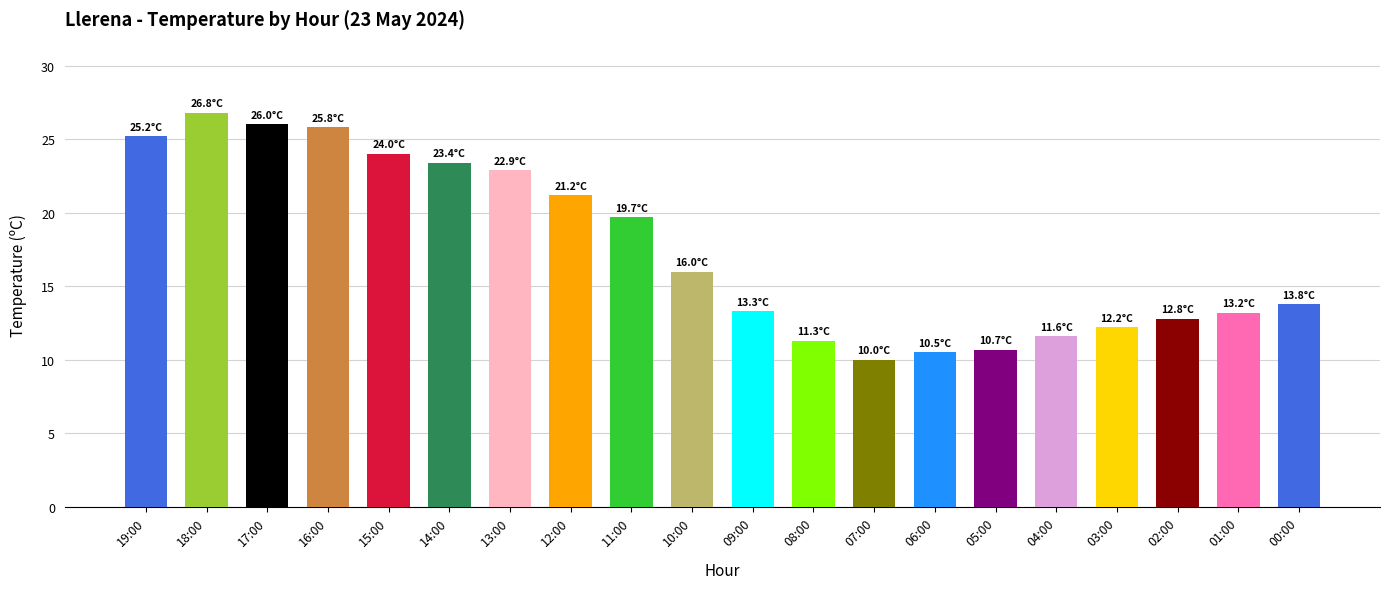

What is the difference between the maximum and second lowest values?

16.3